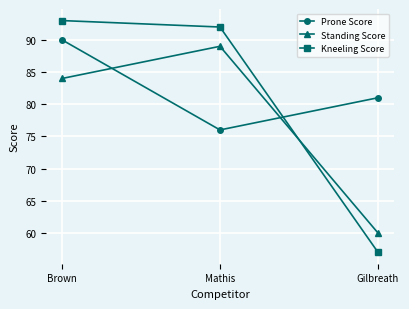

What is the spread (max minus min) of values at Mathis?

16